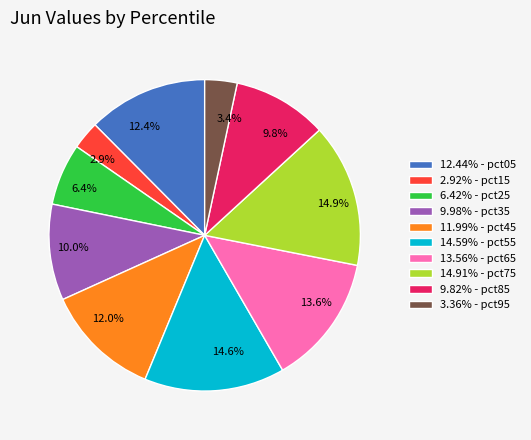

Is 11.99% - pct45 the majority of the pie?

No